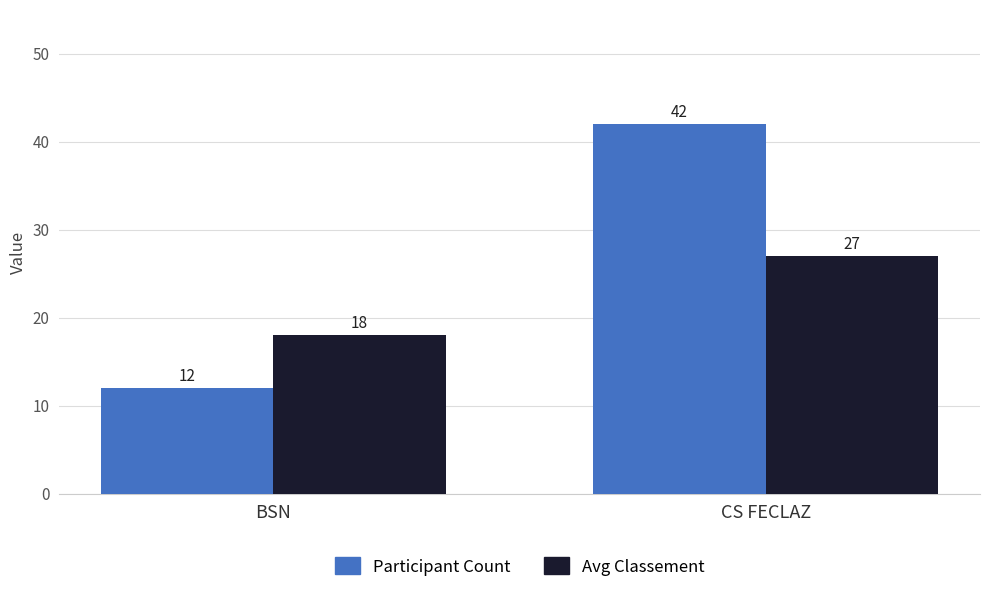

What are all the series names shown in the legend?

Participant Count, Avg Classement